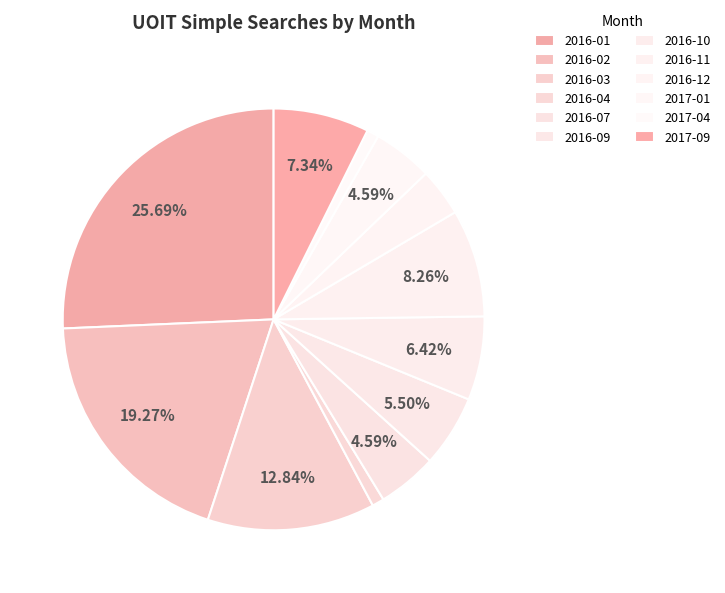

How many segments does this pie chart have?

12